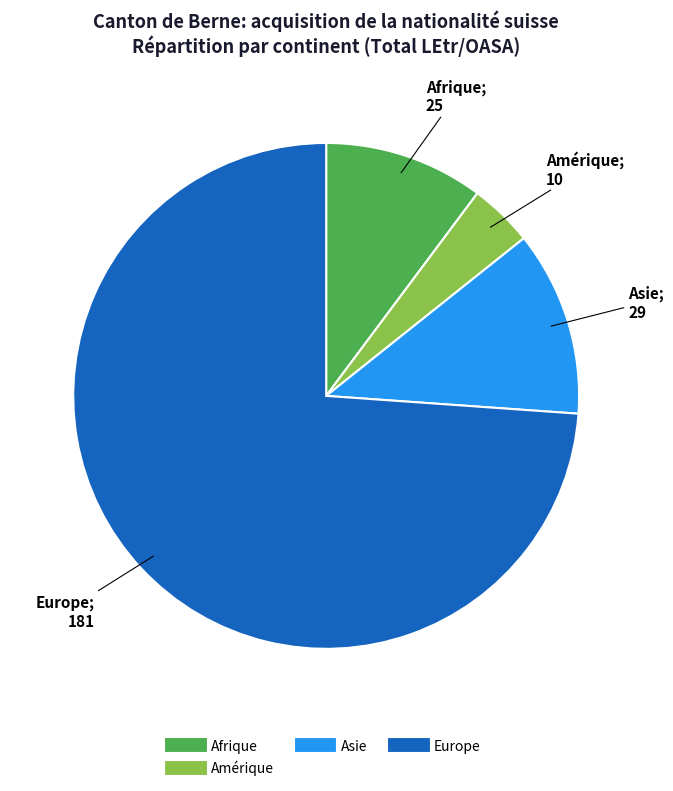

Is there any slice that represents more than half of the pie?

Yes